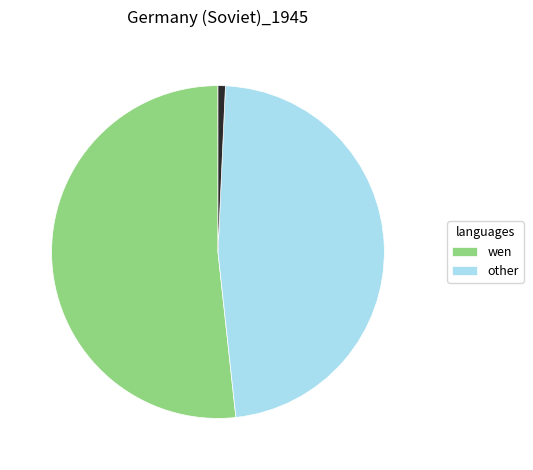

Is there any slice that represents more than half of the pie?

Yes